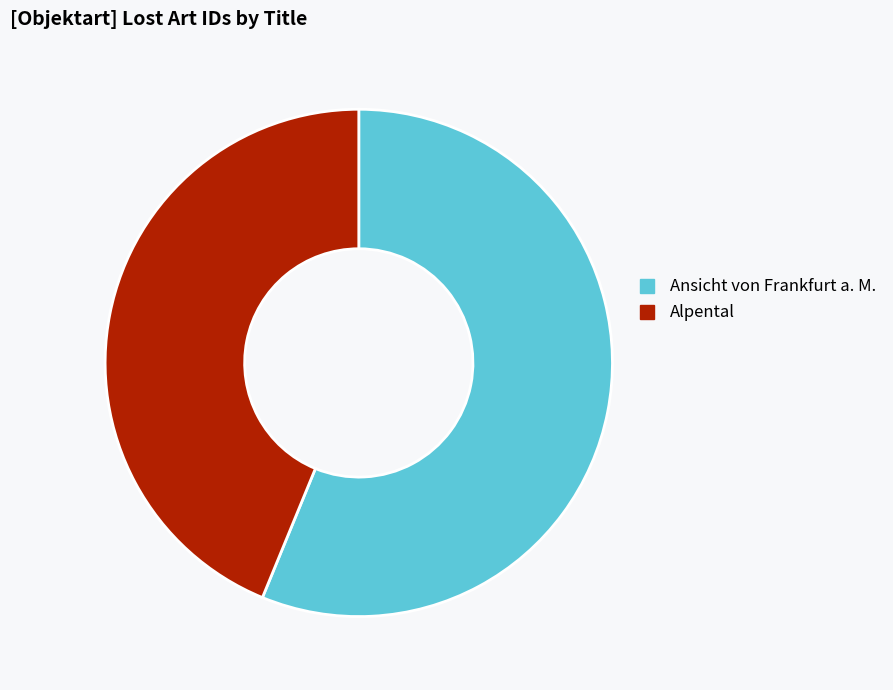

Is Ansicht von Frankfurt a. M. the majority of the pie?

Yes